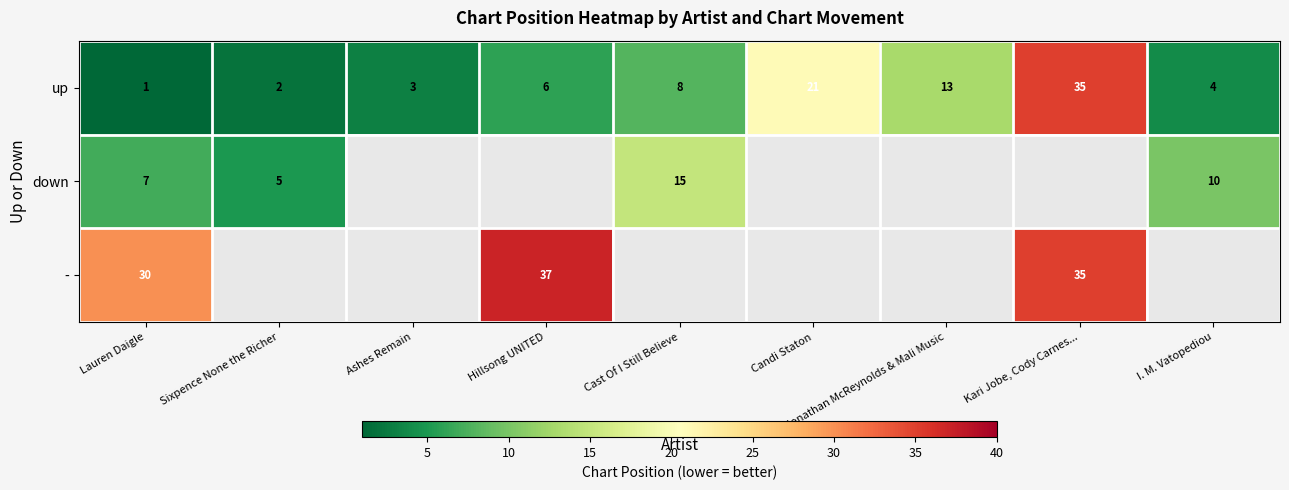

The value of - at Lauren Daigle is 9. True or false?

False